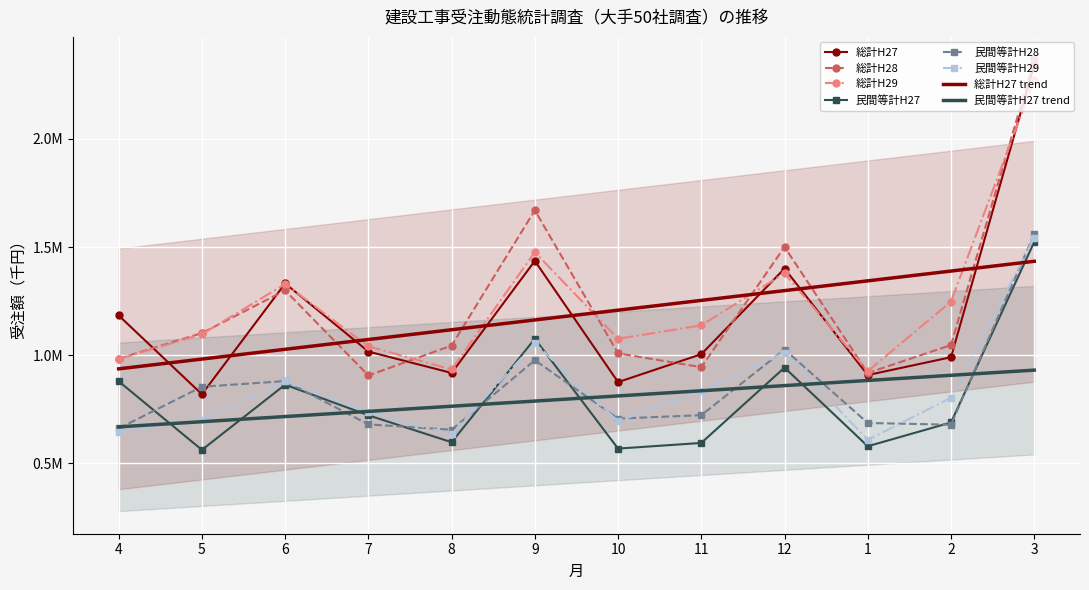

At which category is the sum across all series the highest?

3